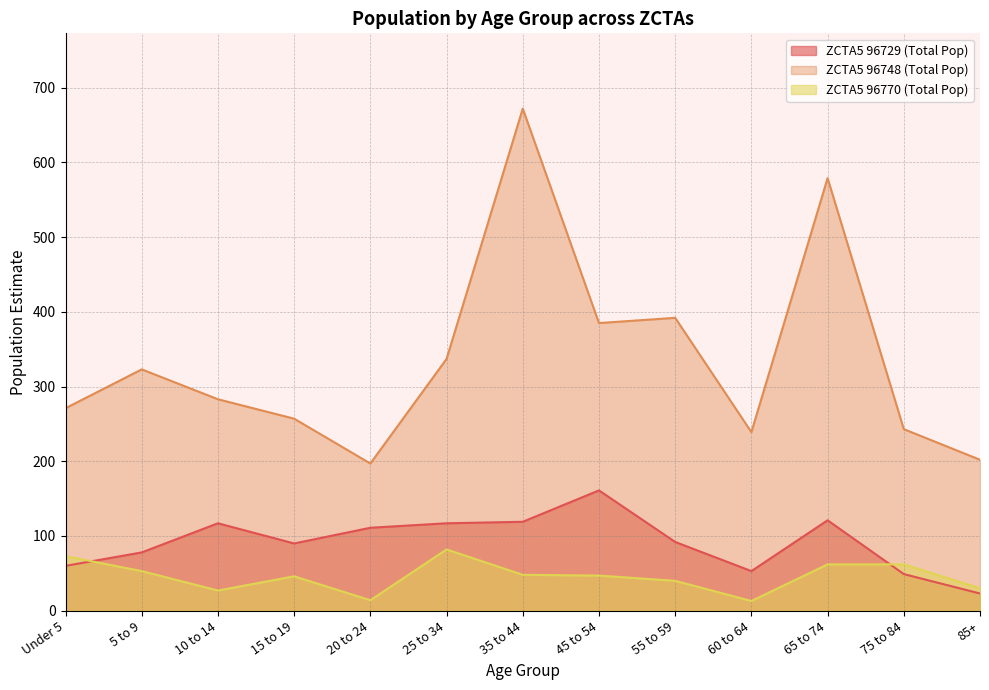

The value of ZCTA5 96729 (Total Pop) at 10 to 14 is 117. True or false?

True